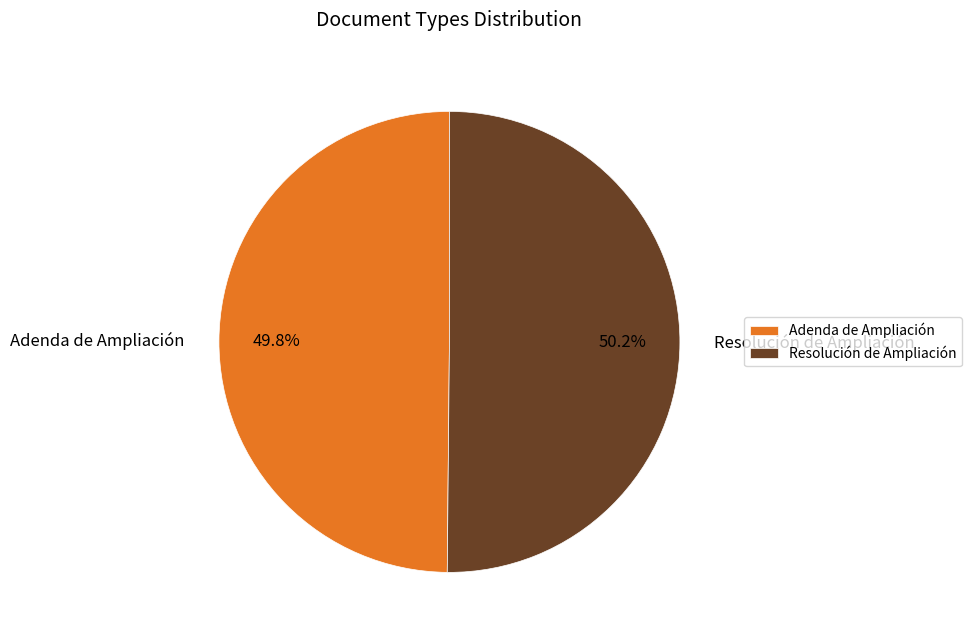

Does any single category account for the majority?

Yes